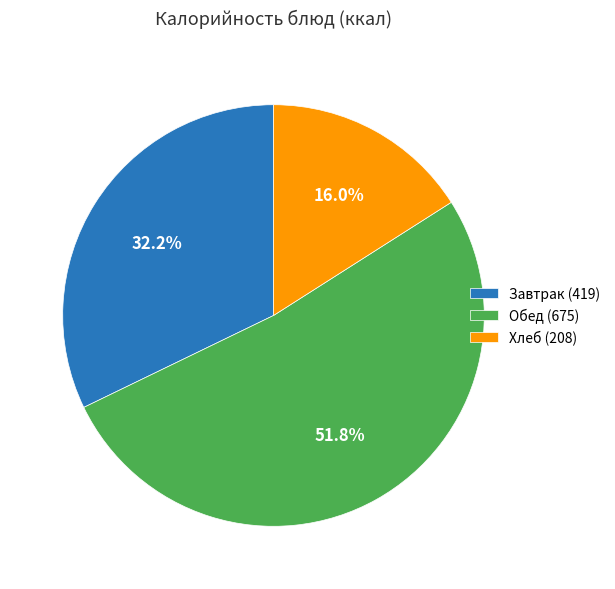

Rank the categories by value from lowest to highest.

Хлеб (208), Завтрак (419), Обед (675)